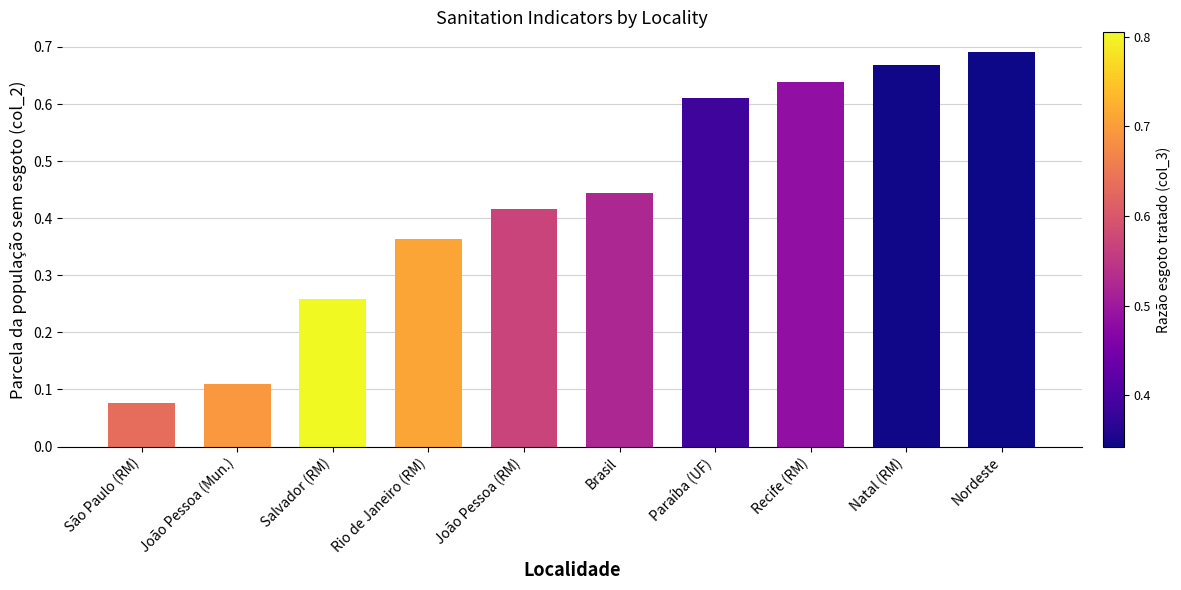

How many series are shown in this chart?

1